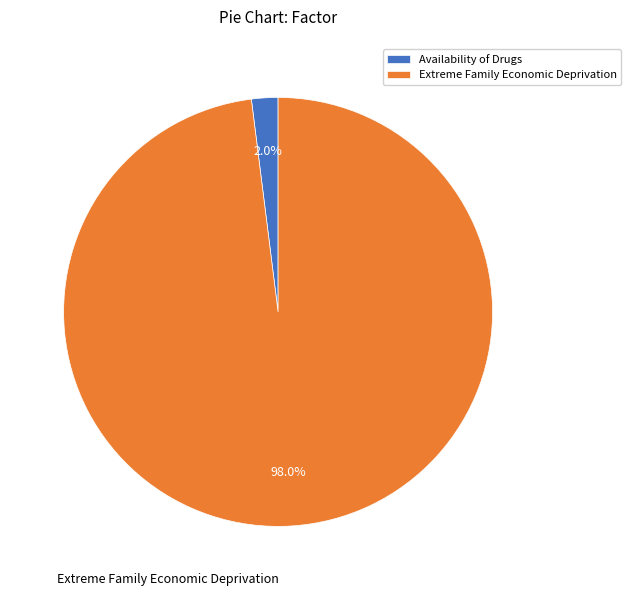

Rank the categories by value from lowest to highest.

Availability of Drugs, Extreme Family Economic Deprivation